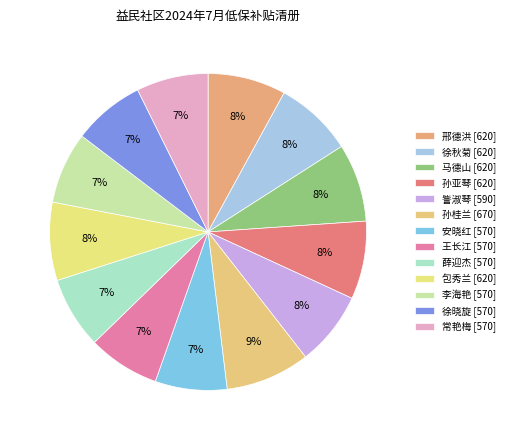

Is it true that 包秀兰 is 17% of the pie?

False